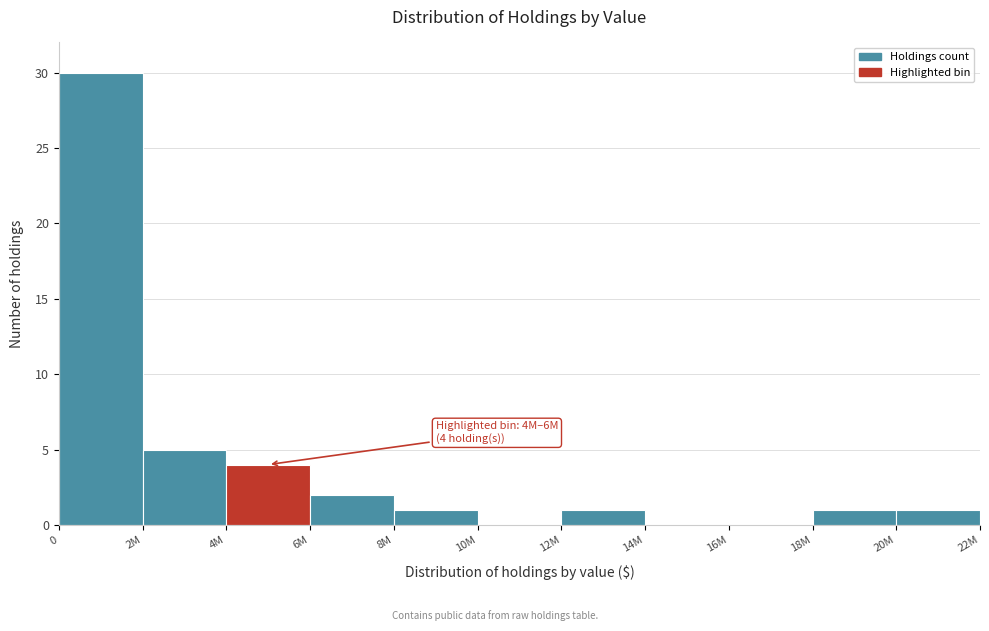

Reading left to right, extract all data points from this chart.

0=30	2M=5	4M=4	6M=2	8M=1	10M=0	12M=1	14M=0	16M=0	18M=1	20M=1